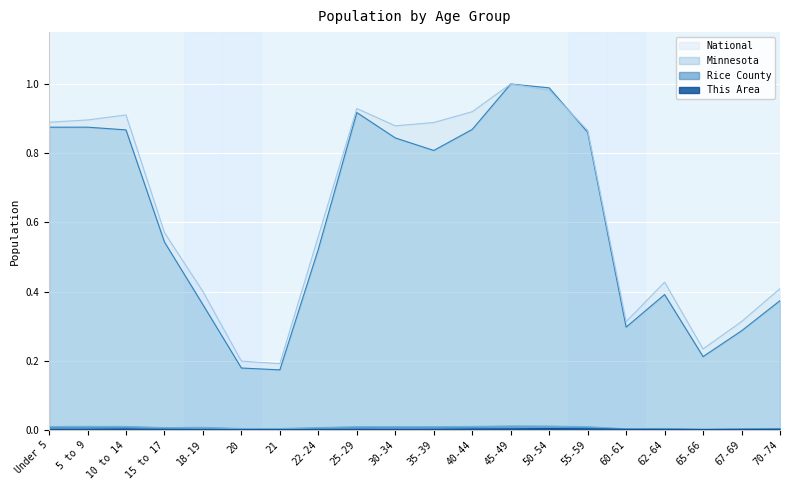

Rank the series by their maximum value, from highest to lowest.

Minnesota, National, Rice County, This Area